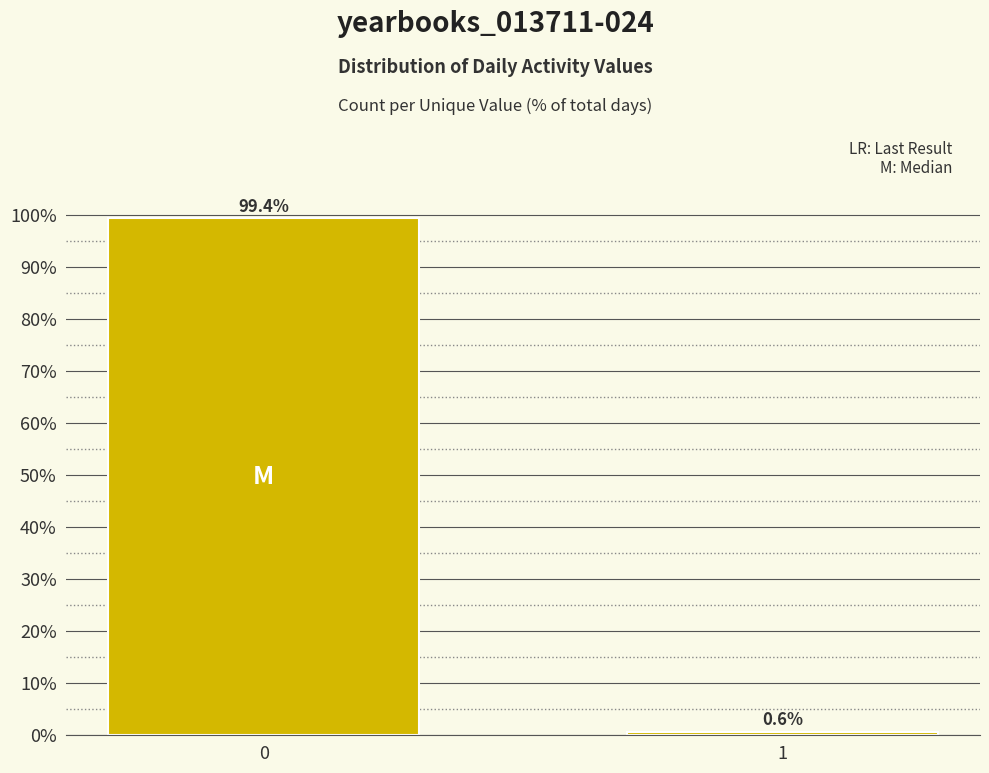

Reading right to left, what are all the values shown in this chart?

1=0.6	0=99.4